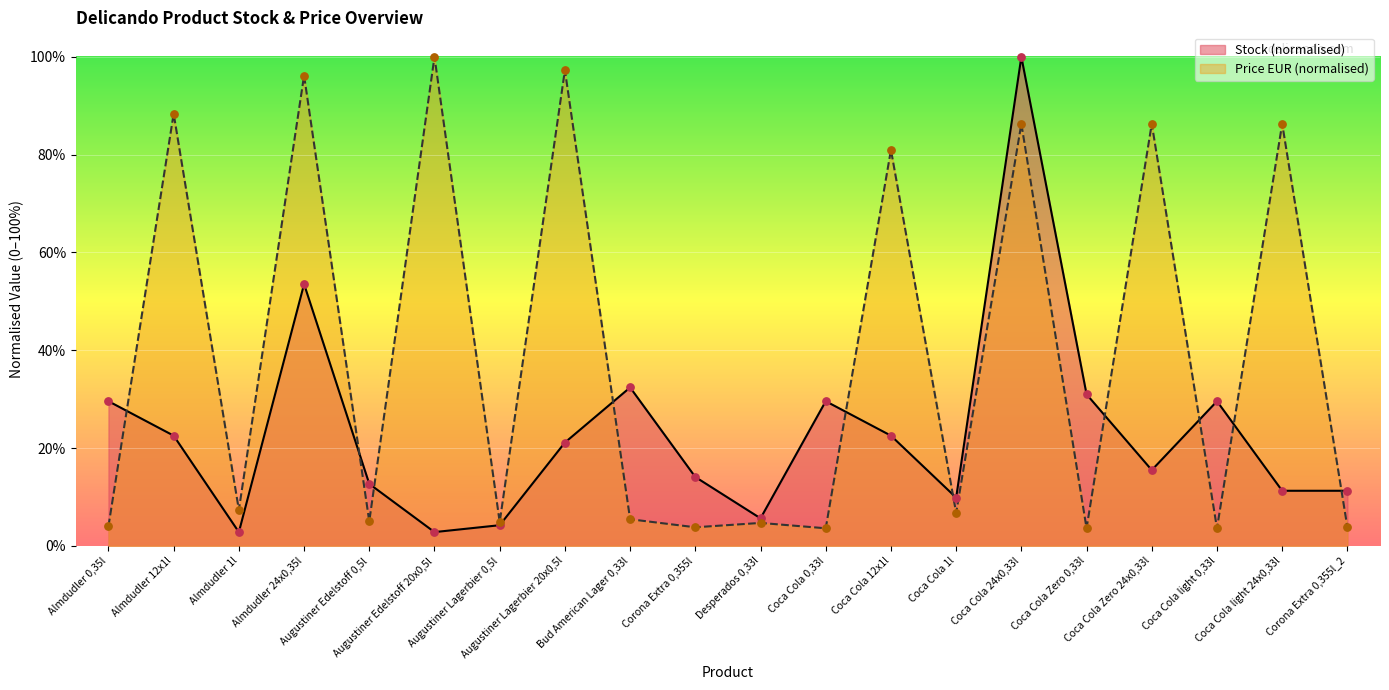

Is the value of Price EUR at Bud American Lager 0,33l greater than the value of Stock at Coca Cola 24x0,33l?

No